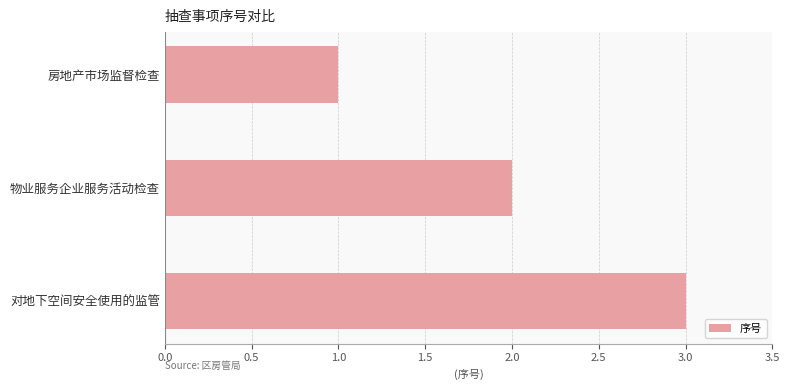

Rank the categories by value from lowest to highest.

房地产市场监督检查, 物业服务企业服务活动检查, 对地下空间安全使用的监管